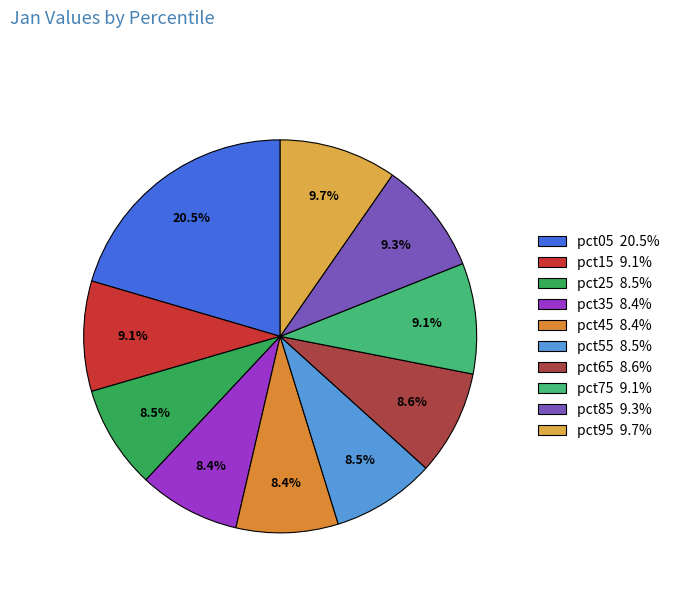

The pct85 slice represents 9% of the pie. True or false?

True